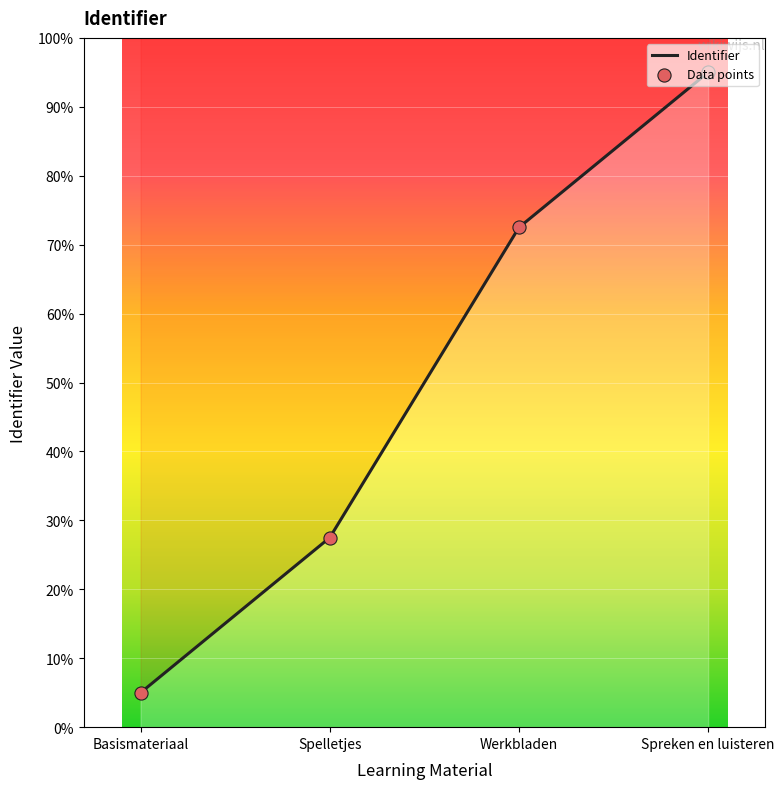

What is the change in value from Basismateriaal to Spreken en luisteren?

+90.0